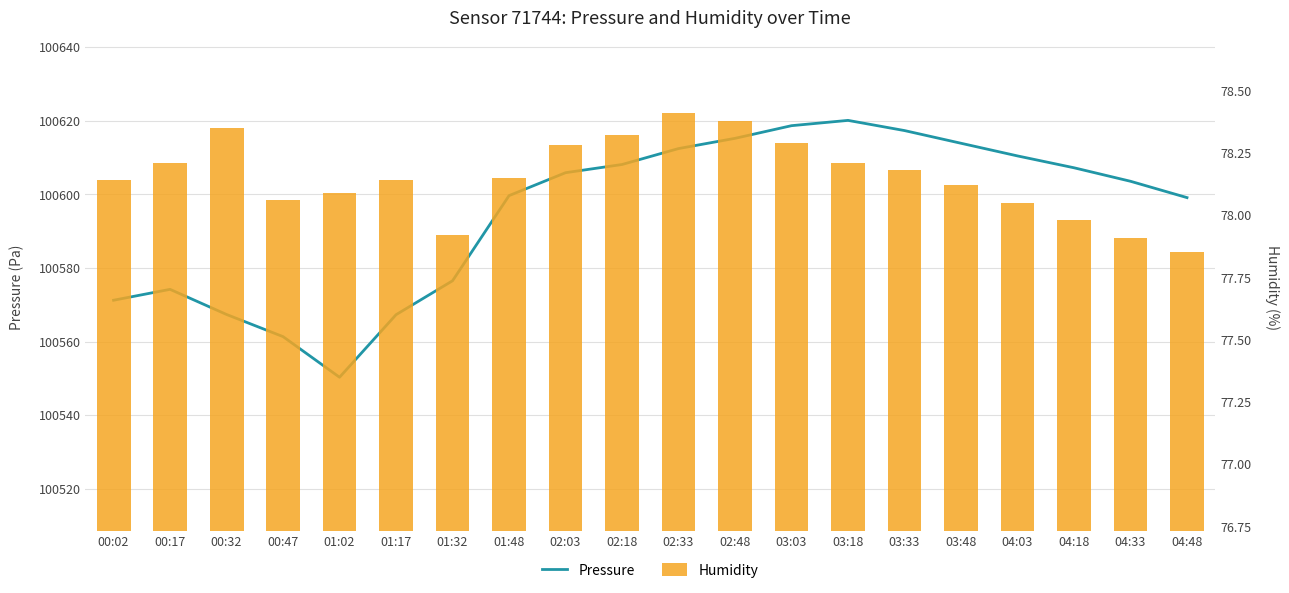

At which category does the chart reach its minimum across all series?

04:48